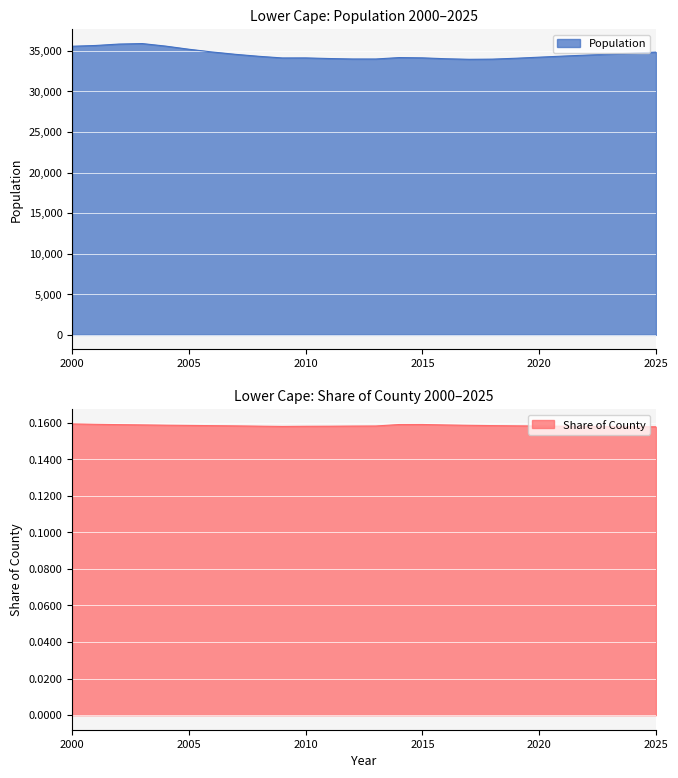

At which category does Population reach its first local peak?

2003